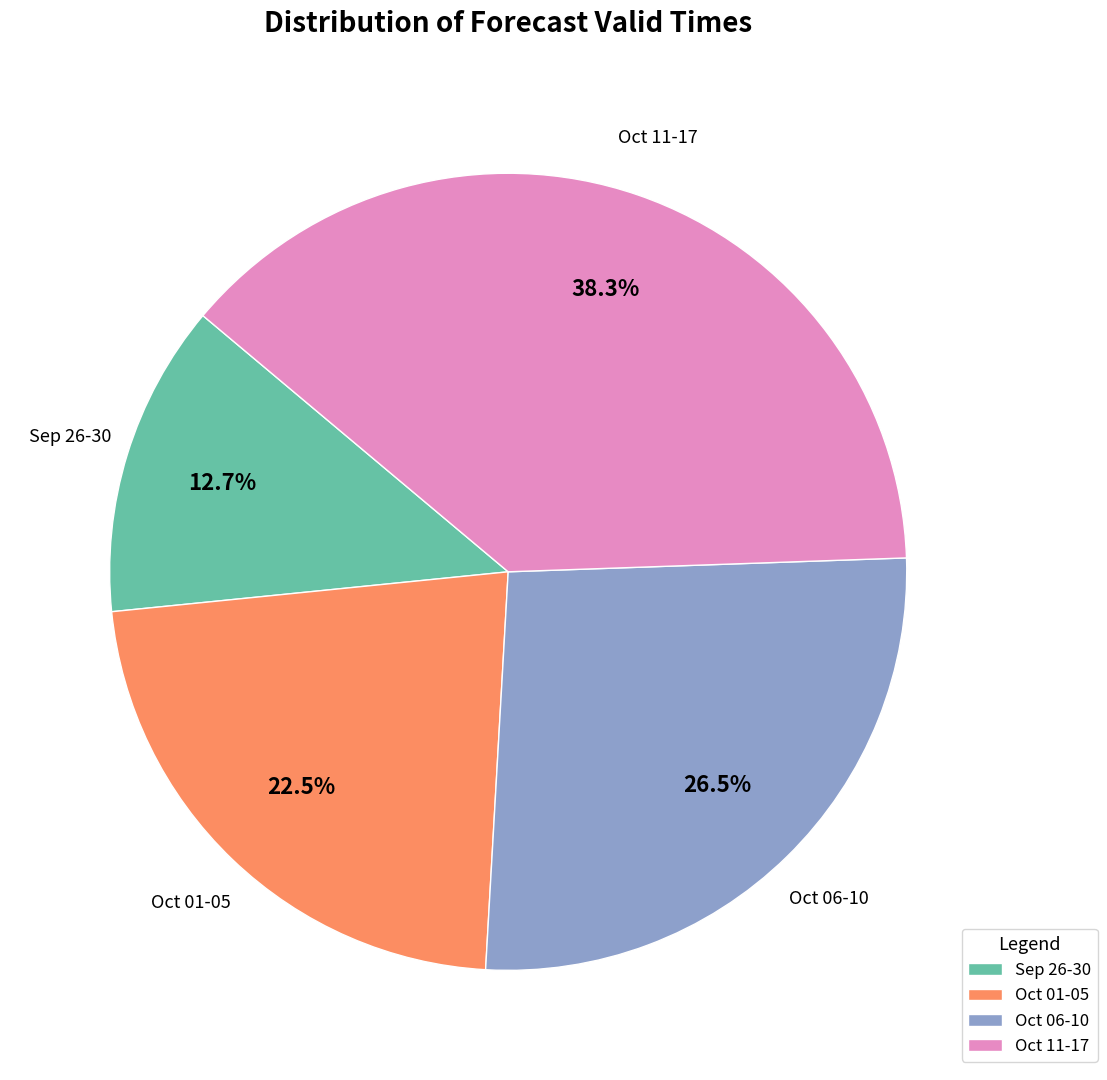

Rank the categories by value from lowest to highest.

Sep 26-30, Oct 01-05, Oct 06-10, Oct 11-17